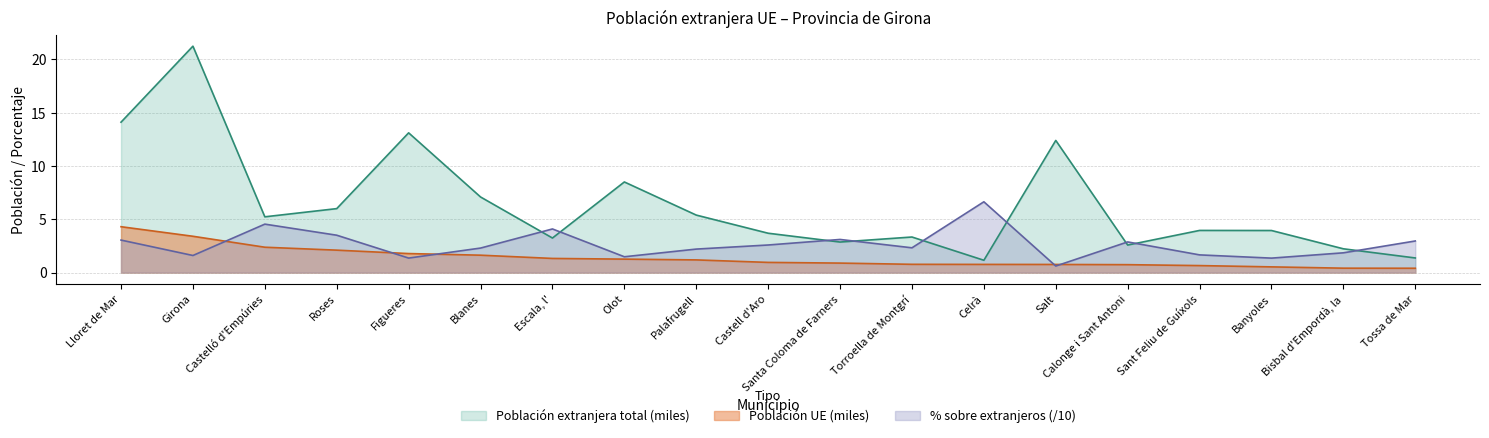

Is it true that % sobre extranjeros UE equals 2.2 at Olot?

False